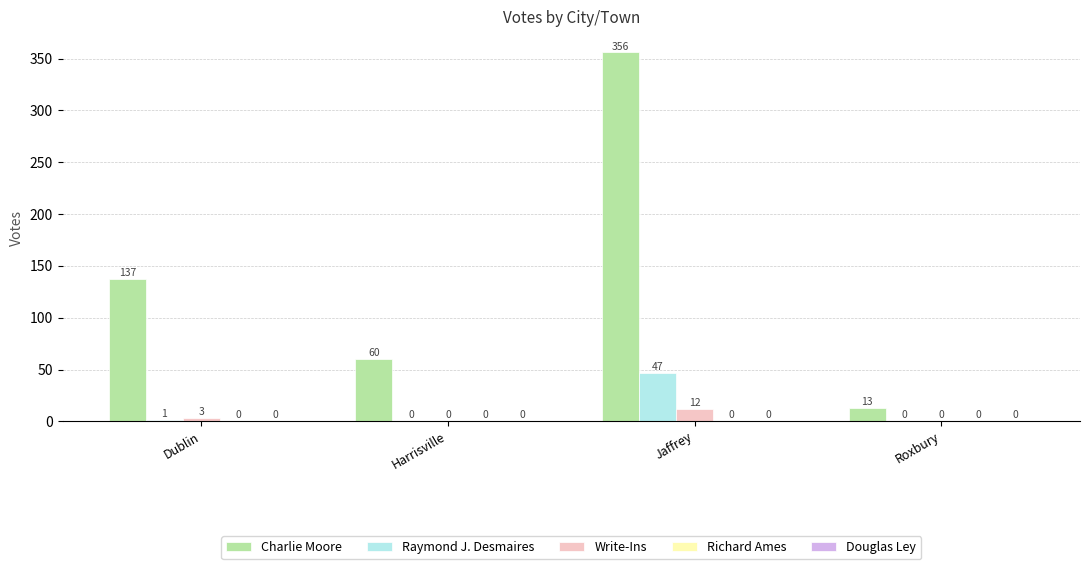

At which label does Write-Ins reach its peak?

Jaffrey